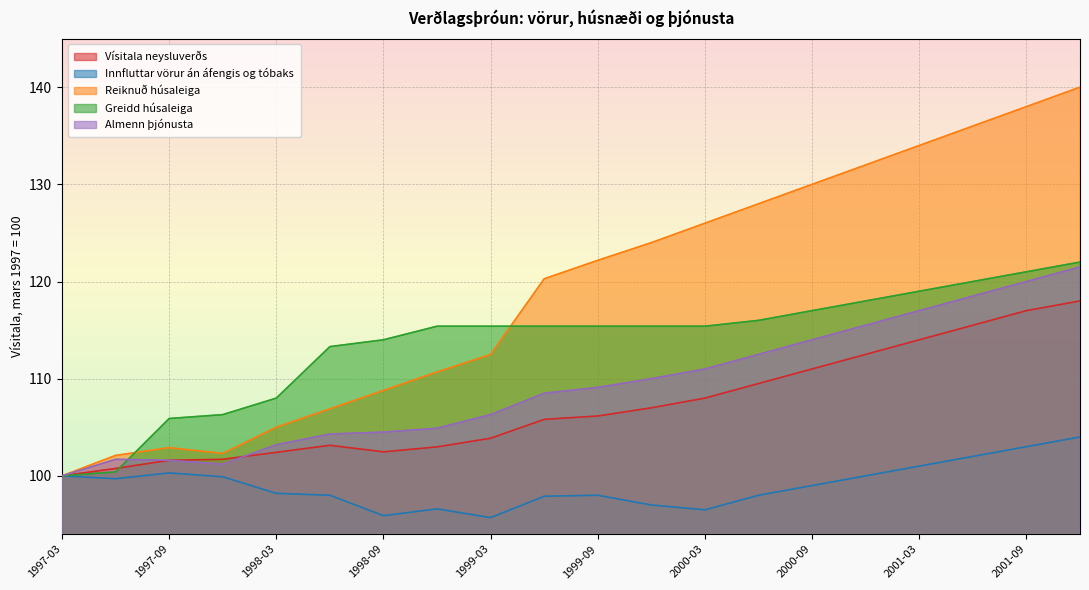

How many interior local peaks does the Innfluttar vörur án áfengis og tóbaks series have?

3